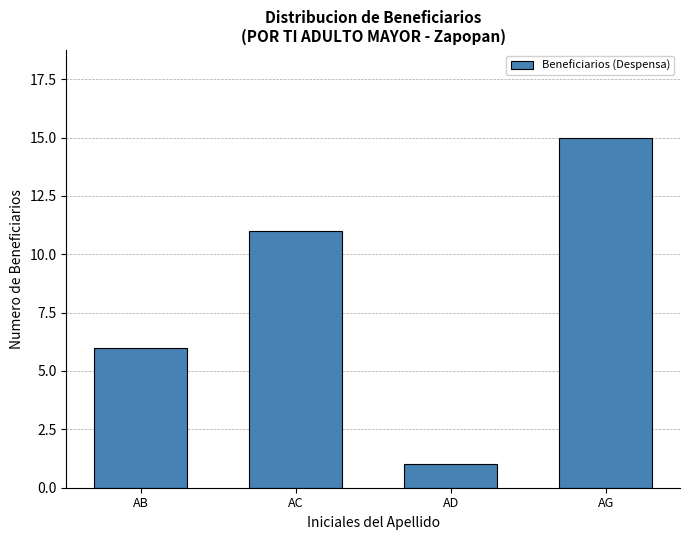

Reading left to right, transcribe all the data shown in this chart.

AB=6	AC=11	AD=1	AG=15